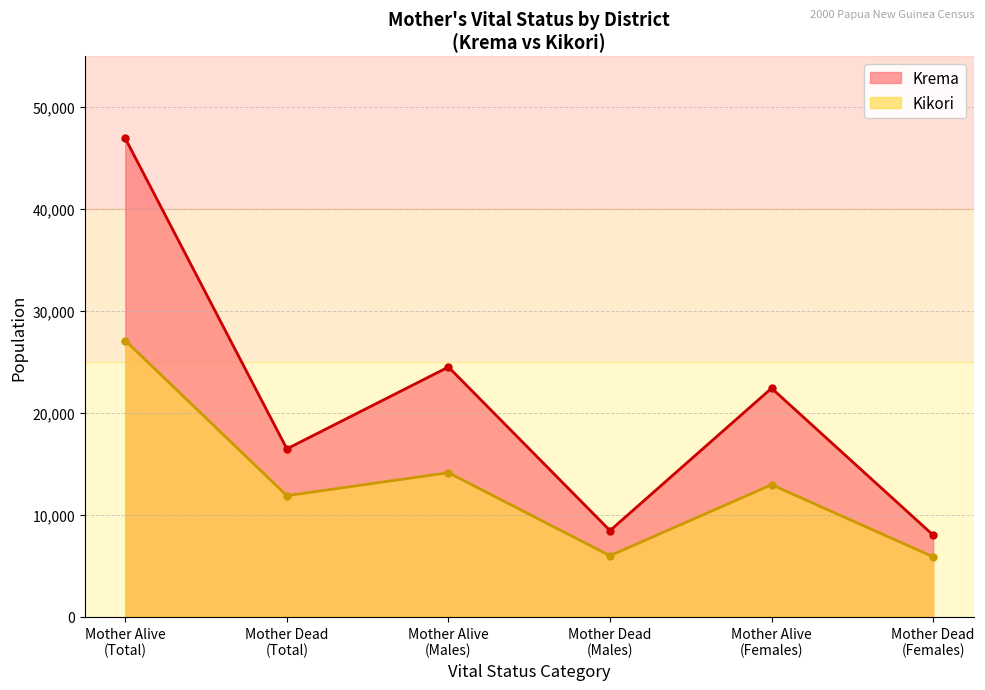

What is the average value of the Kikori series?

13000